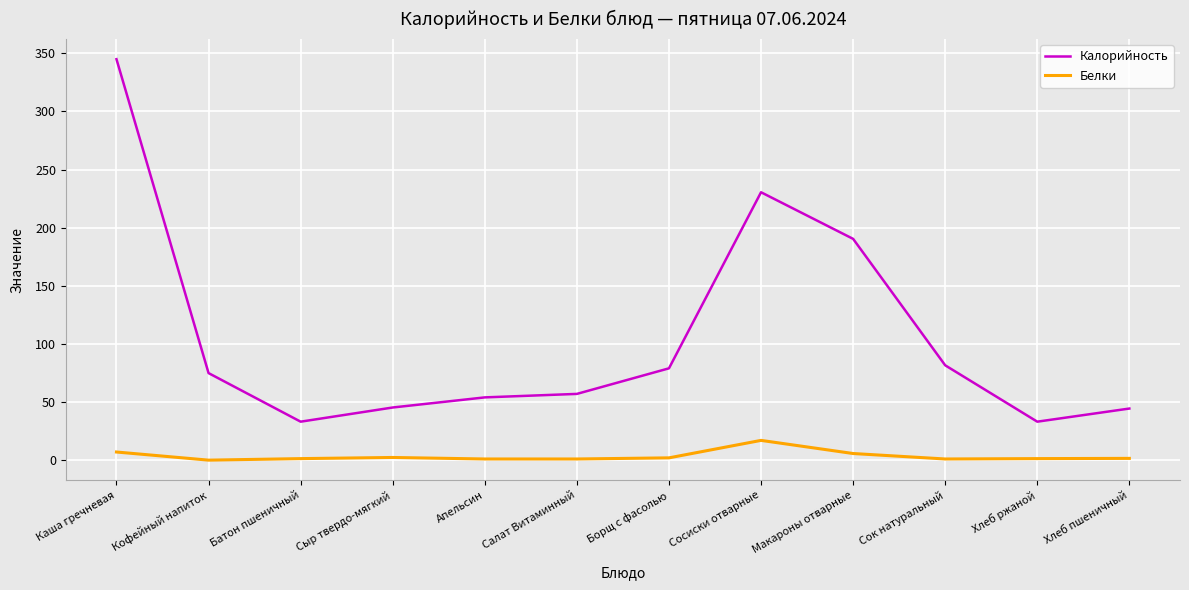

What is the difference between the Белки values at Сосиски отварные and Макароны отварные?

11.3